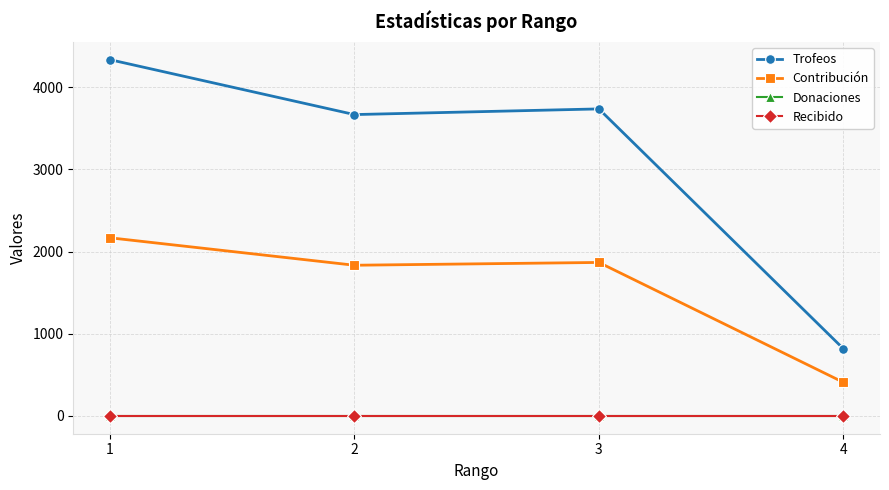

Does the chart have visible grid lines?

Yes